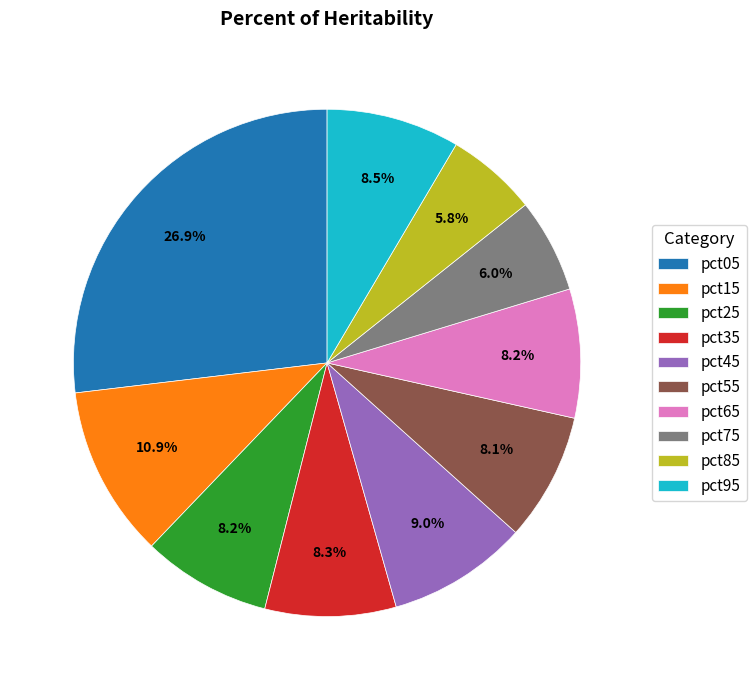

To the nearest percent, what percentage of the pie is pct55?

8%